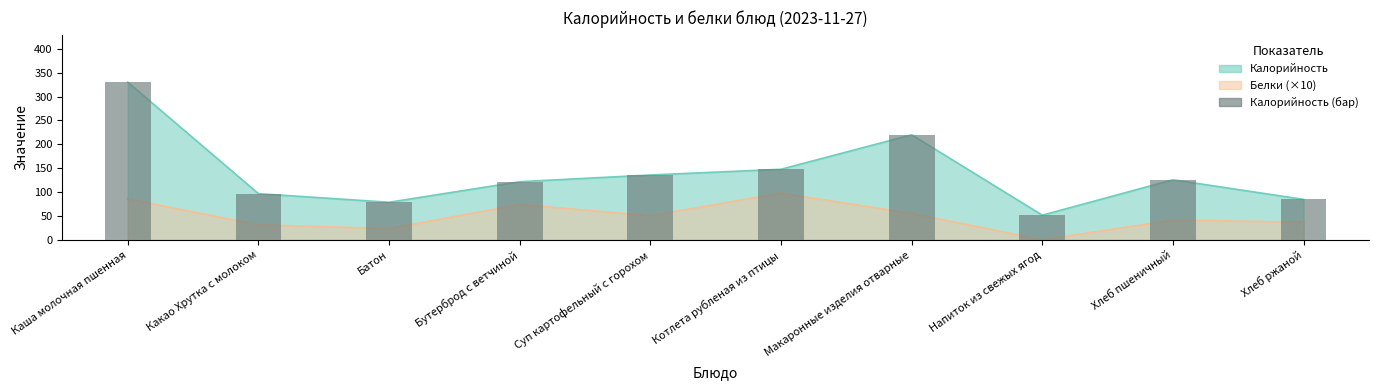

What is the approximate value at Хлеб пшеничный?

126